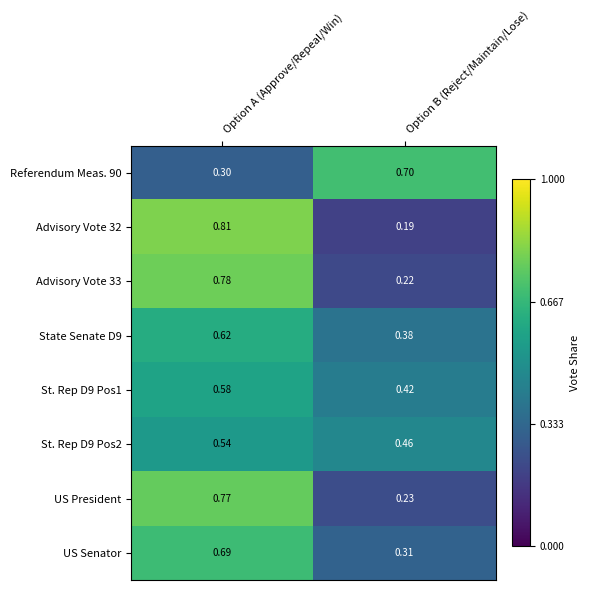

Which category has the highest value across all series?

Option A (Approve/Repeal/Win)